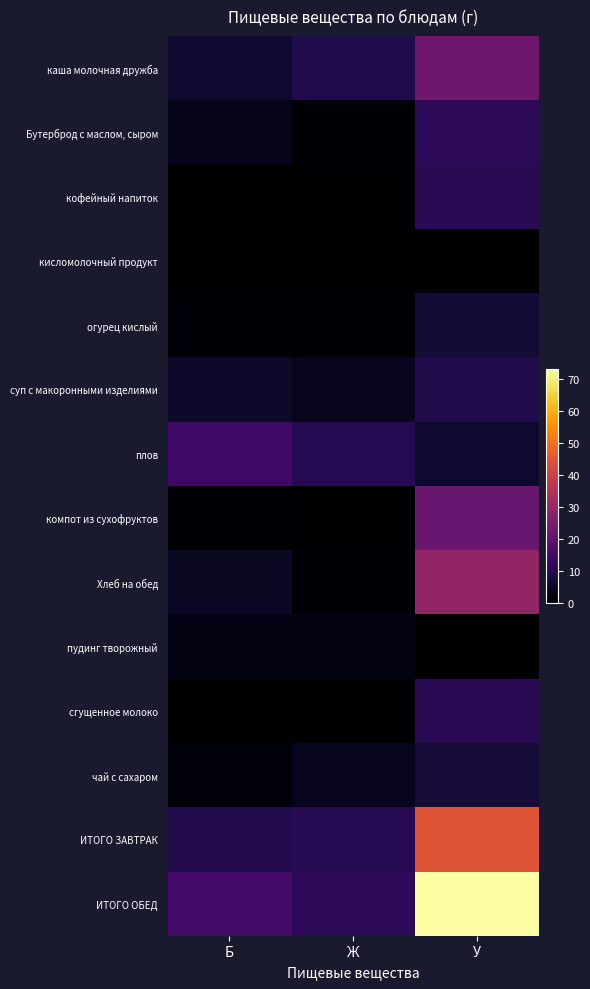

What is the spread (max minus min) of values at Б?

15.5